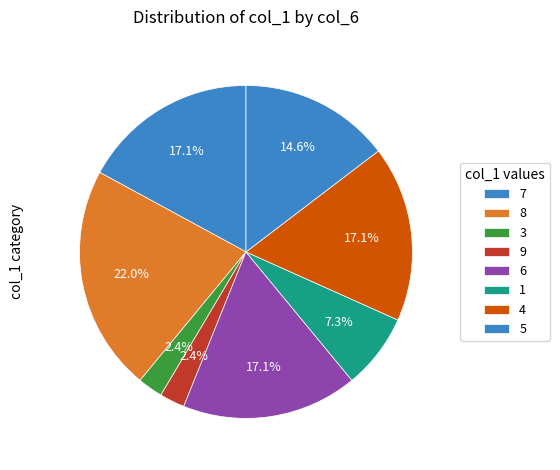

What percentage is the 6 slice, to the nearest percent?

17%